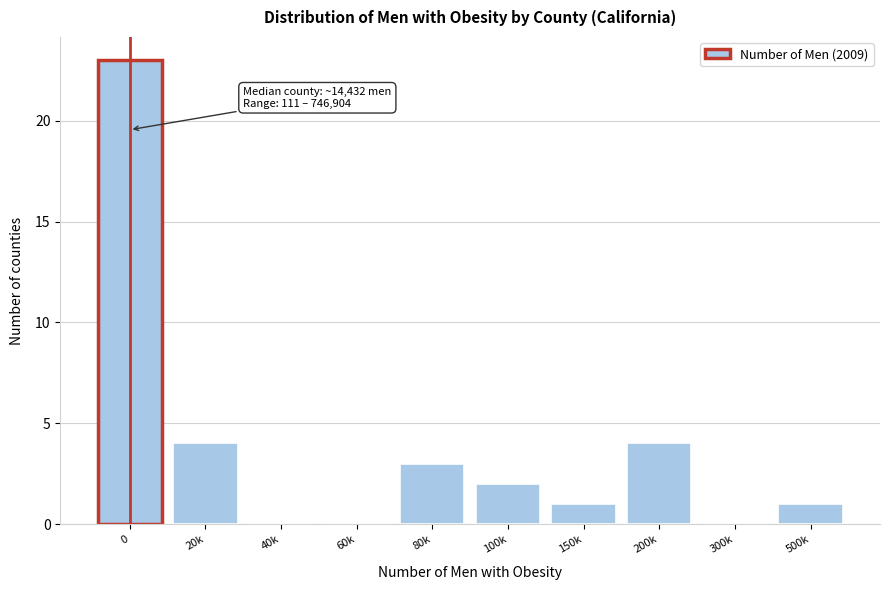

Reading left to right, list all the values displayed in this chart.

0=23	20k=4	40k=0	60k=0	80k=3	100k=2	150k=1	200k=4	300k=0	500k=1